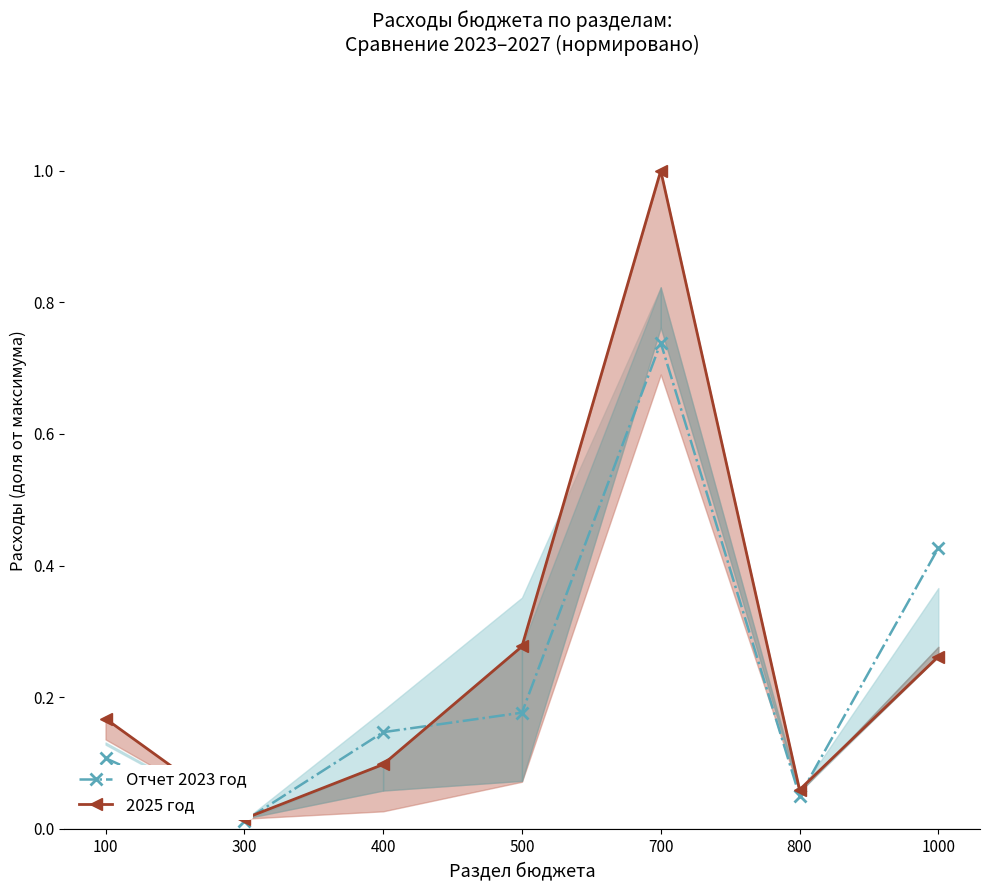

What is the spread (max minus min) of values at 700?

0.3